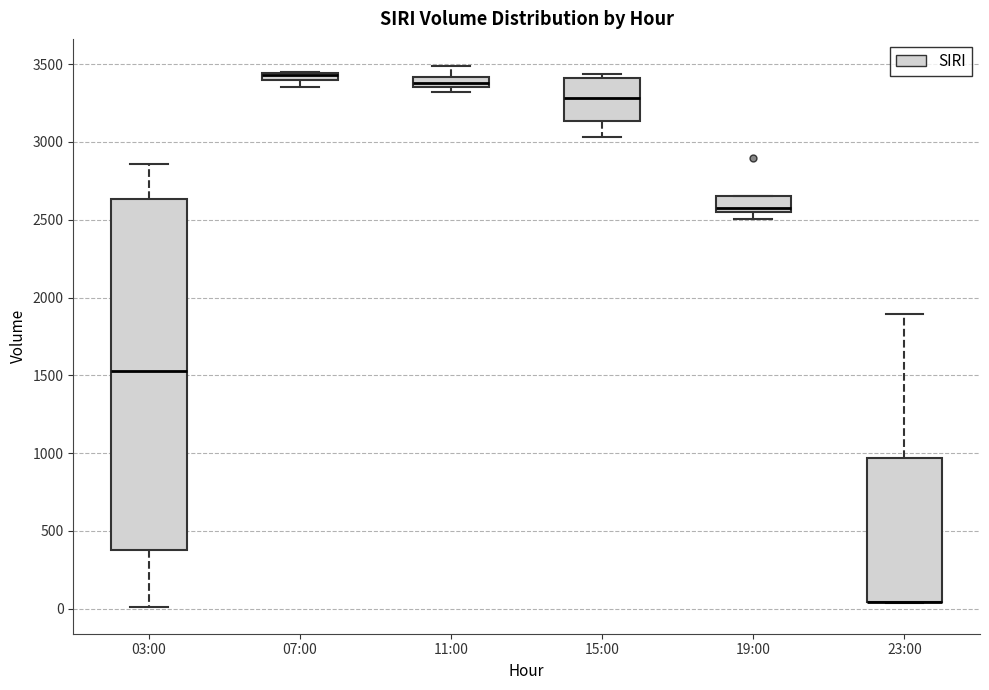

Which box is the tallest, from its lower edge to its upper edge?

03:00